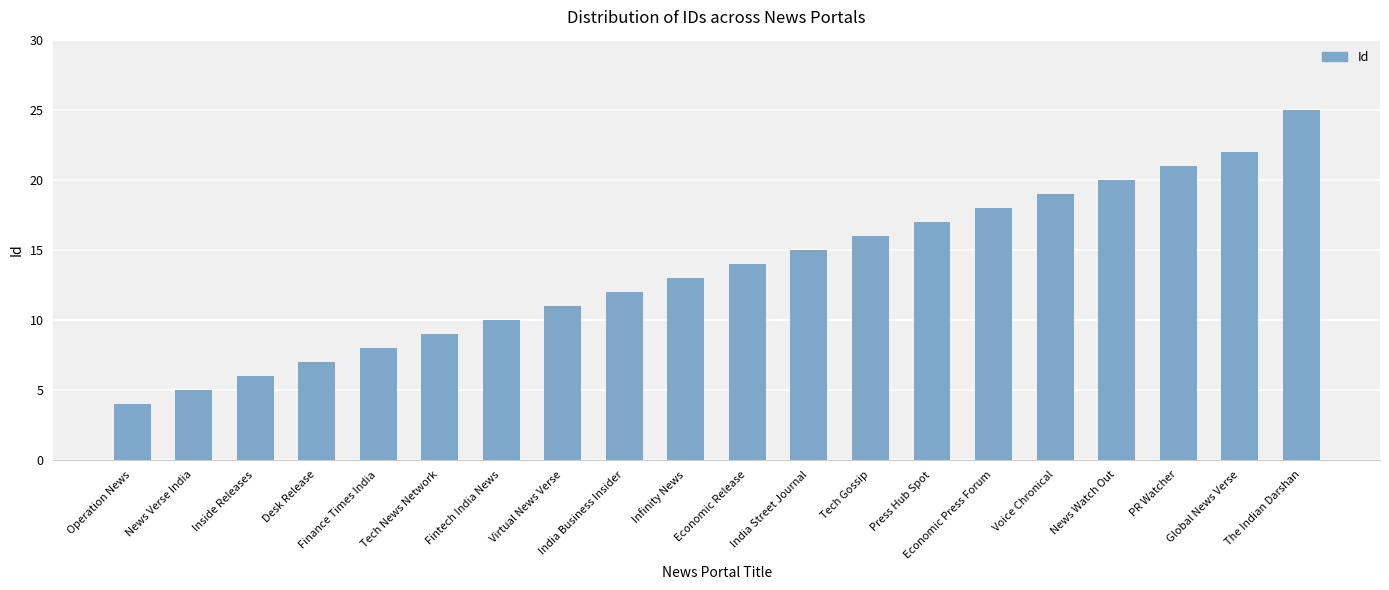

At which category does the chart reach its peak across all series?

The Indian Darshan